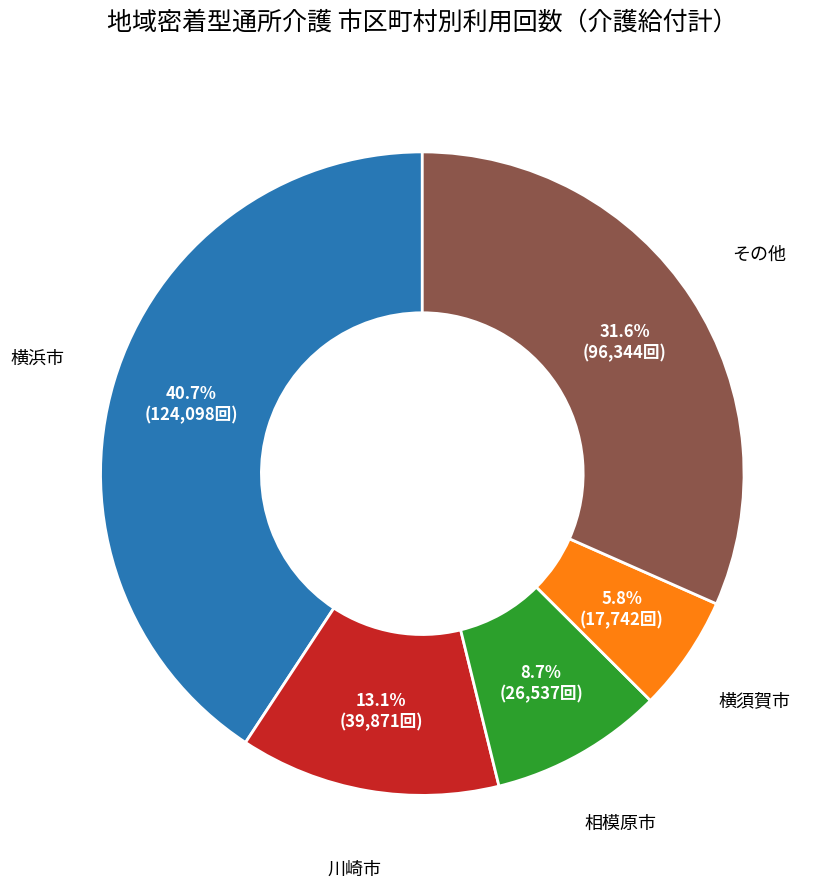

How many segments does this pie chart have?

5